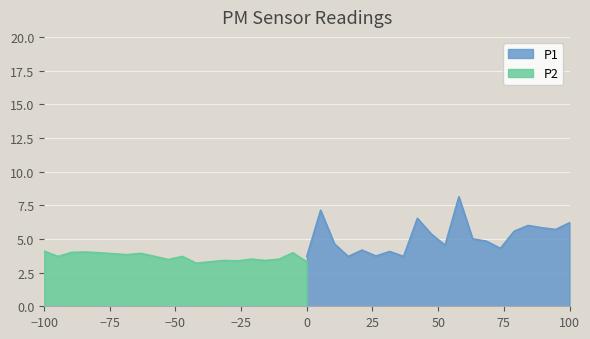

The value of P1 at 0 is 3.7. True or false?

True